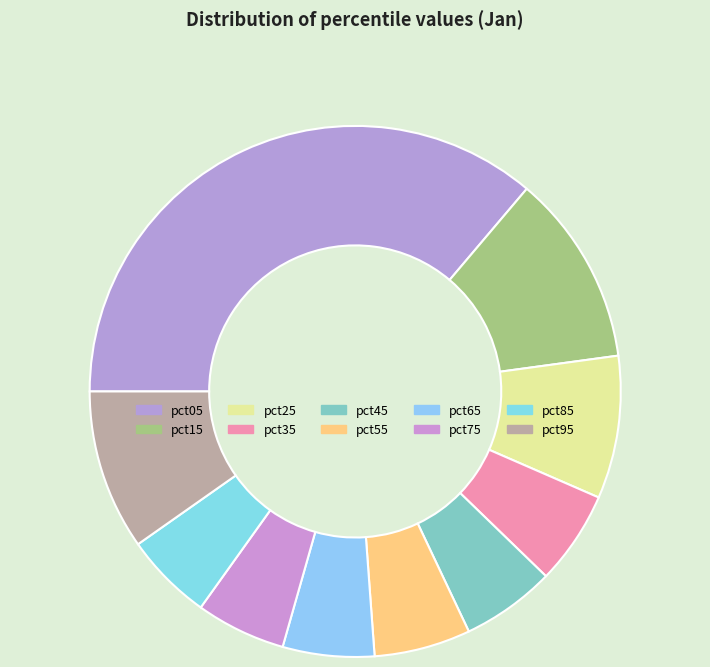

How many segments does this pie chart have?

10